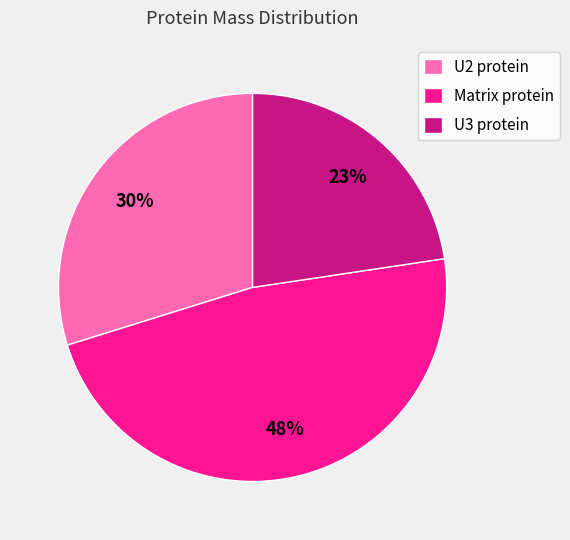

How many slices are in this pie chart?

3